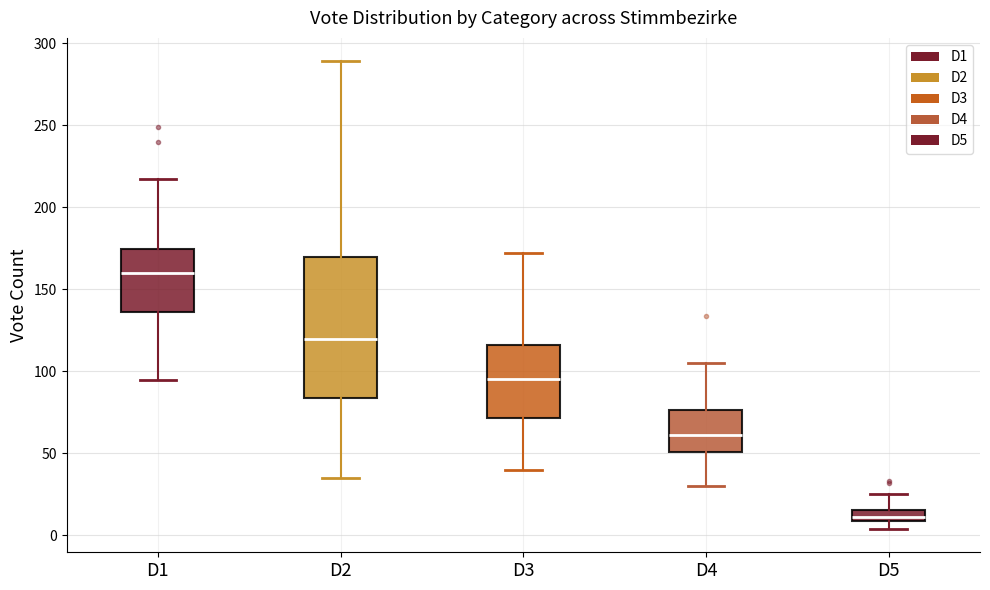

Where does the lower whisker of the box for D1 end on the y-axis? The values are not printed on the chart, so give them approximately, as read against the axis.

95